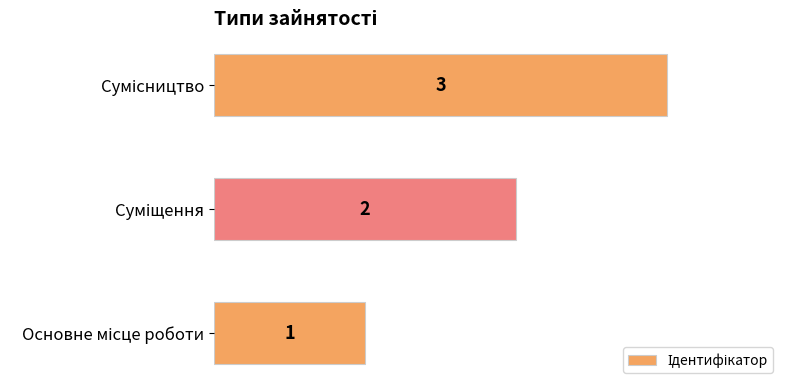

What is the maximum value shown in the chart?

3